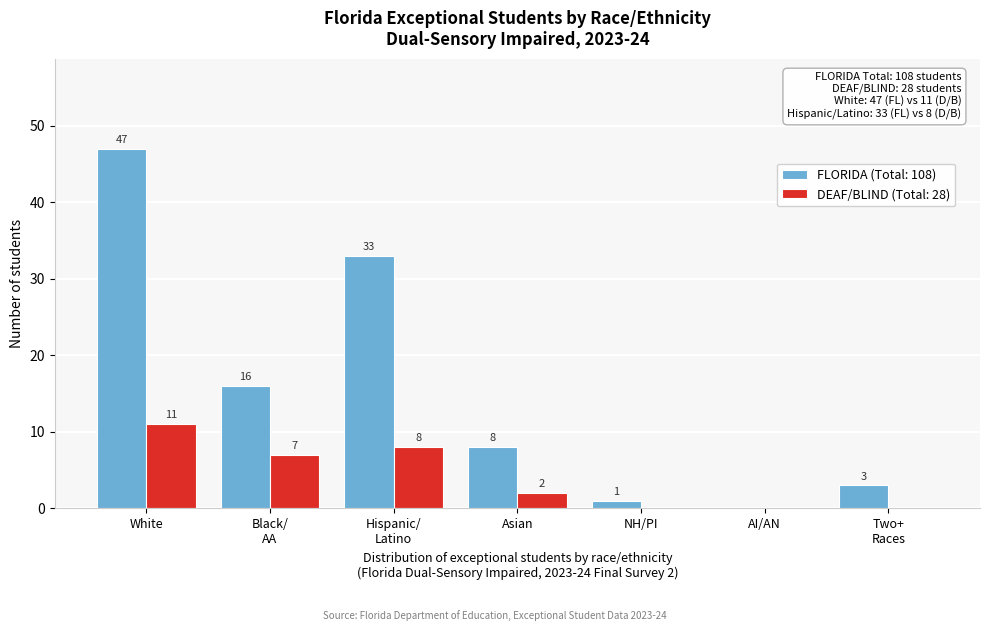

What is the total value across all series at Asian?

10